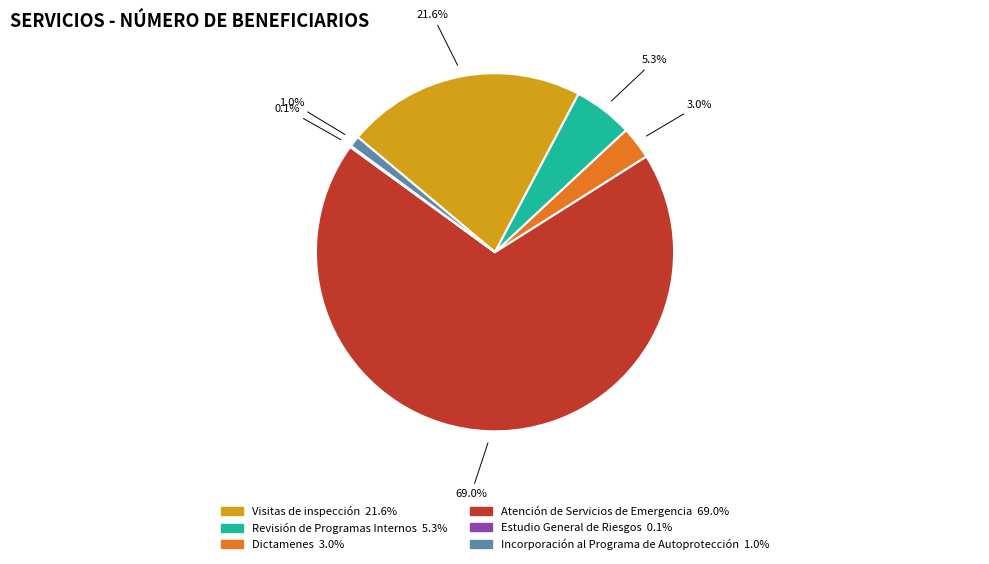

Is there any slice that represents more than half of the pie?

Yes